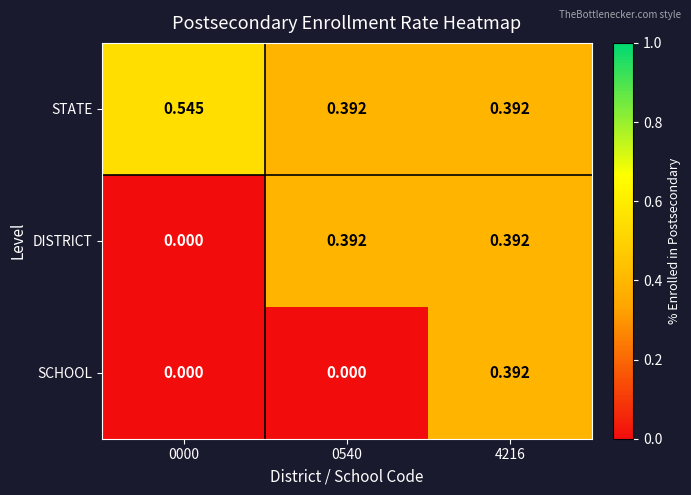

Is the value of SCHOOL at 0000 greater than the value of DISTRICT at 4216?

No